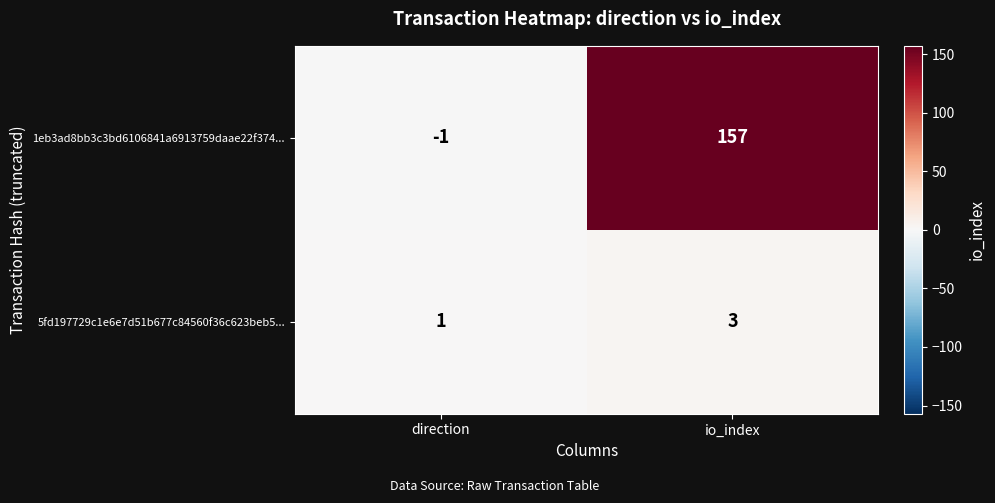

Which series has the largest total across all categories?

1eb3ad8bb3c3bd6106841a6913759daae22f374...